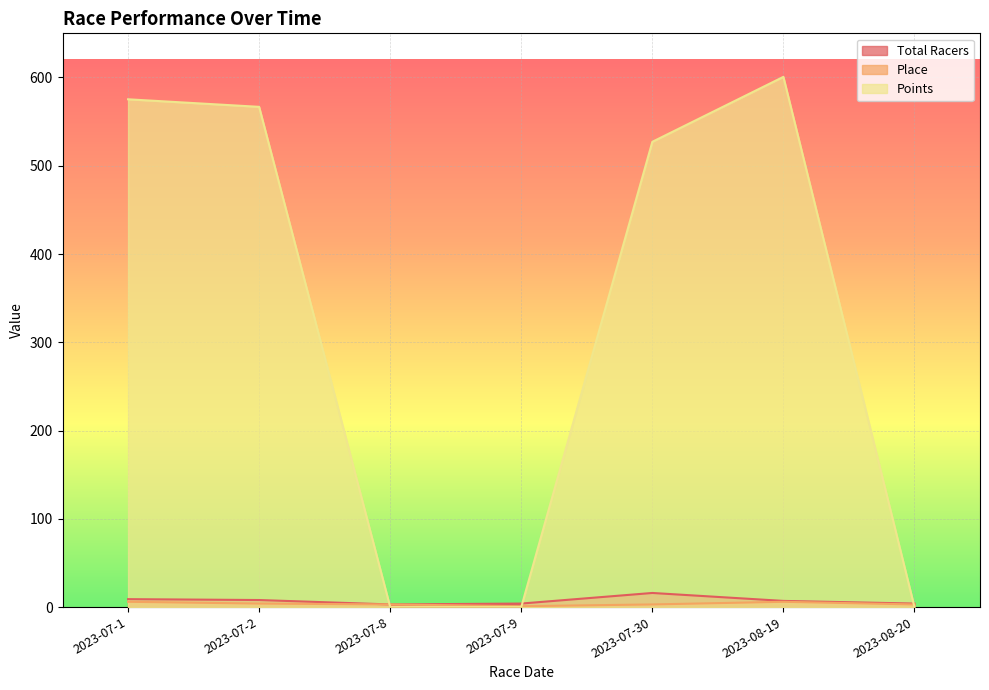

What is the lowest value of the Place series?

1.0